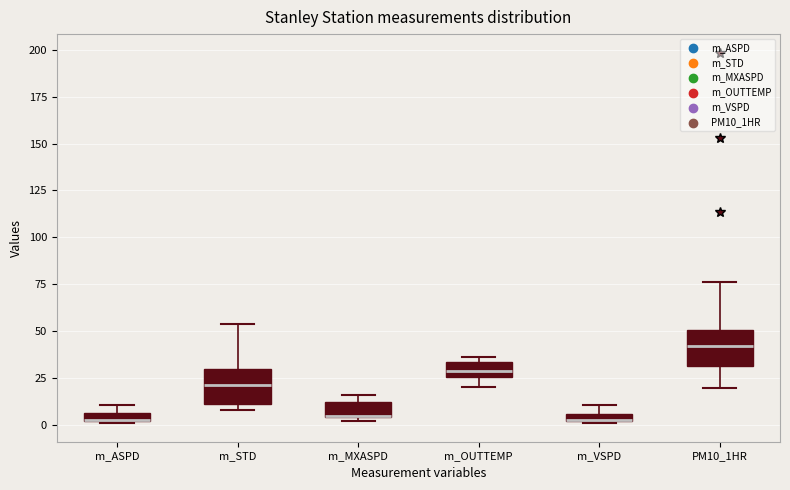

Where does the upper whisker of the box for m_STD end on the y-axis? The values are not printed on the chart, so give them approximately, as read against the axis.

55